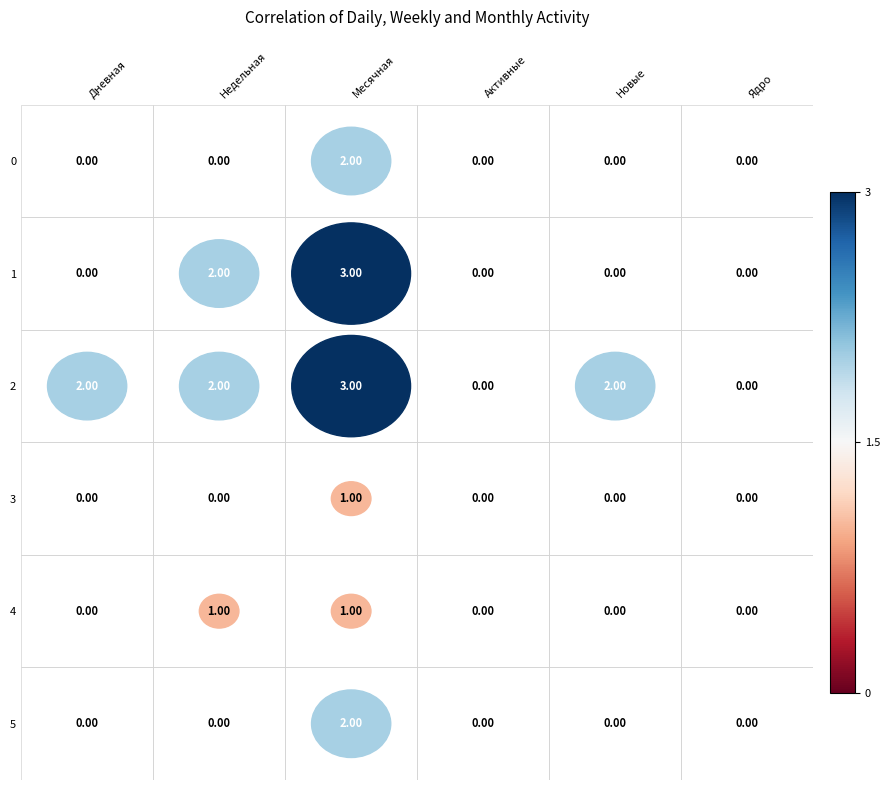

Is it true that 1 equals 0 at Активные?

True